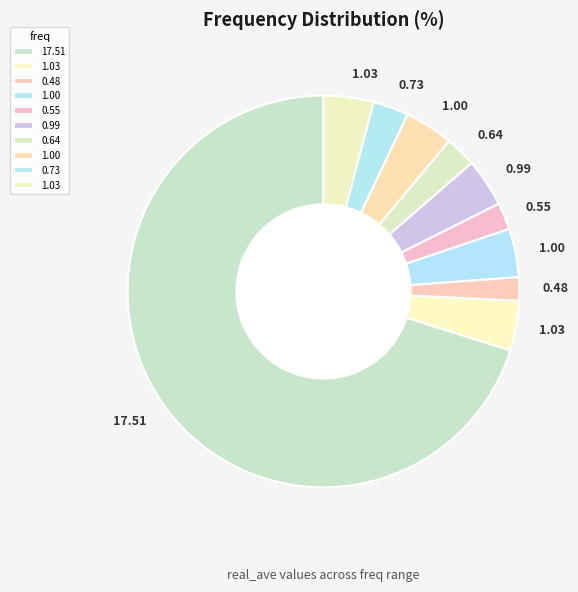

Count the number of slices in the pie.

10